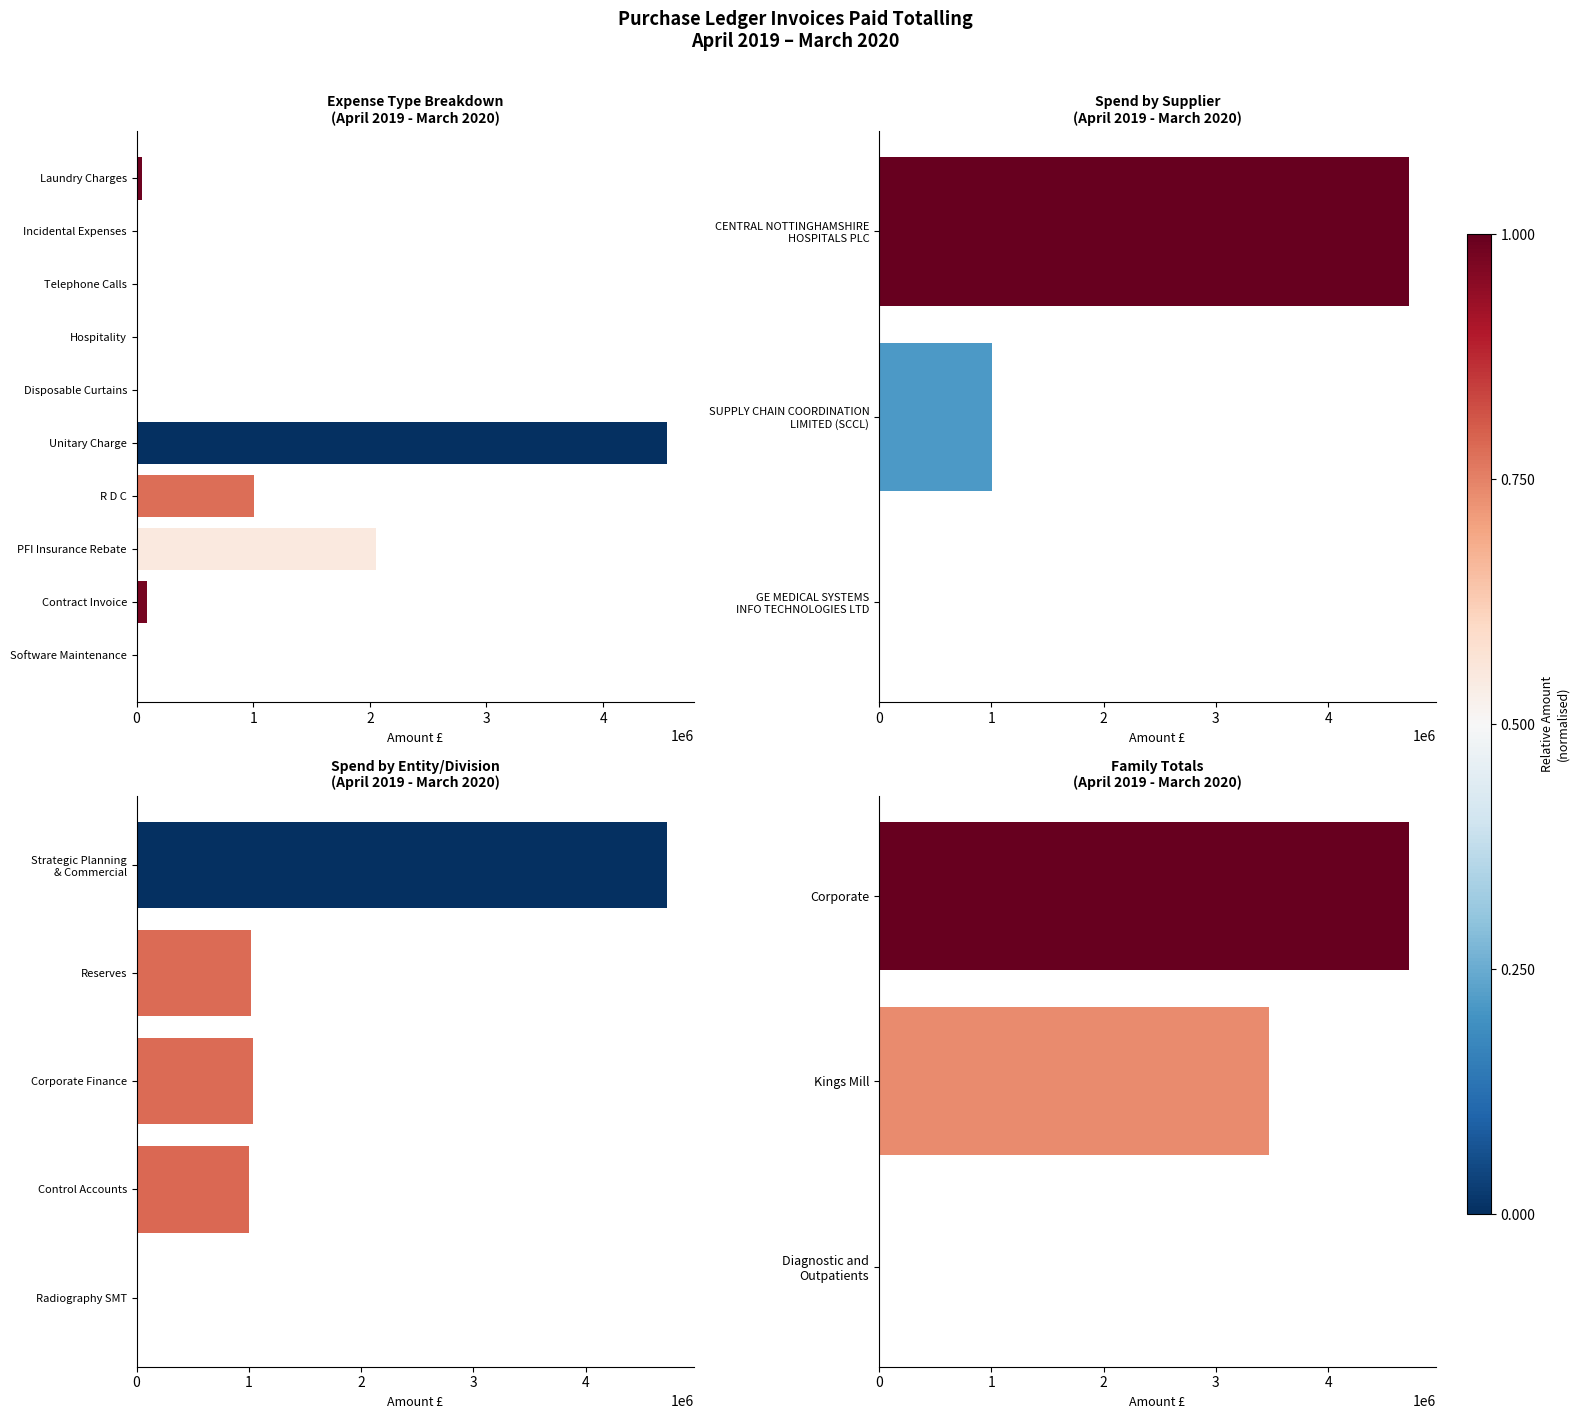

What is the sum of the values at Software Maintenance and Contract Invoice?

101942.1